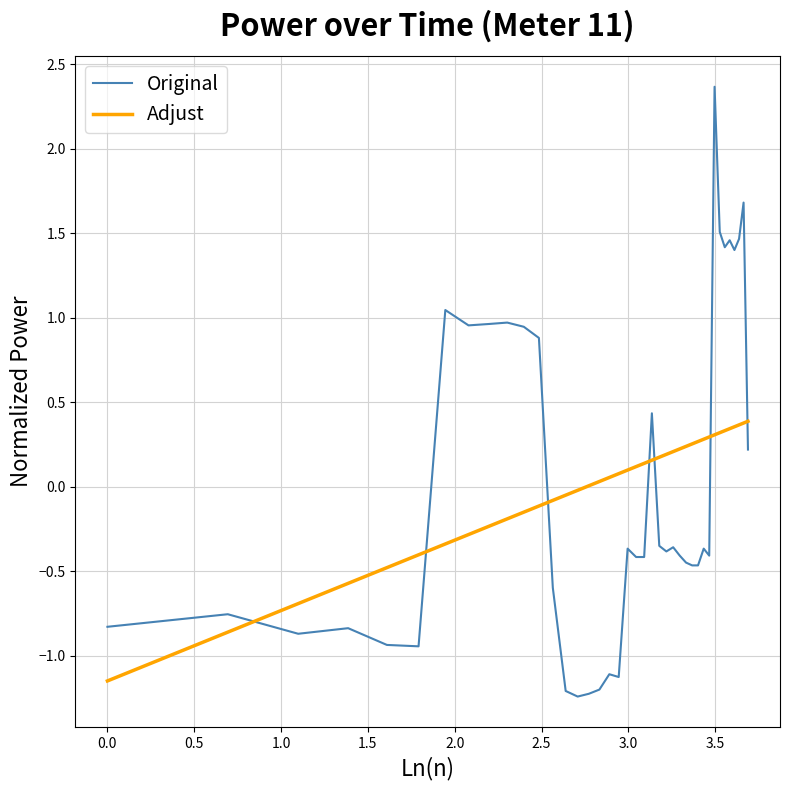

Which series has the widest spread of values?

Original